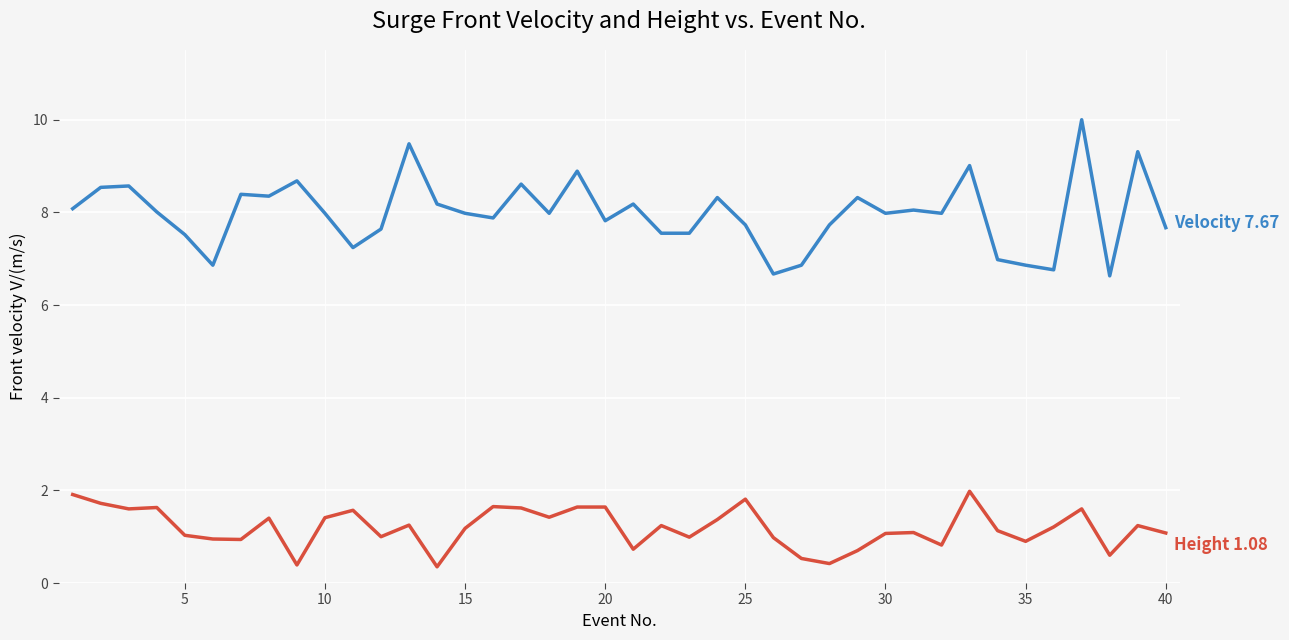

What is the greatest value displayed?

10.0